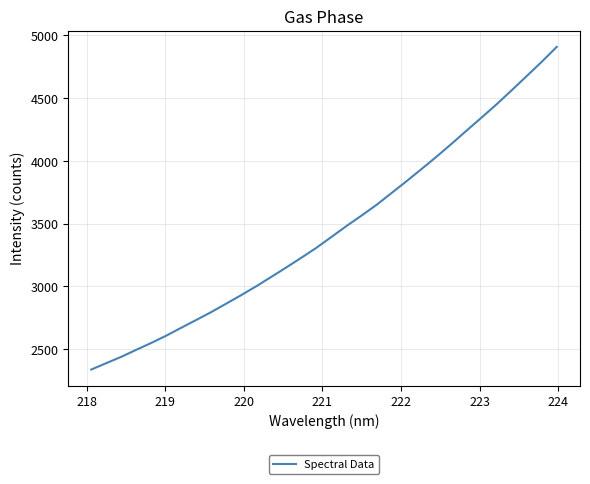

Reading left to right, transcribe all the data shown in this chart.

2338.5	2389.6	2440.1	2496.1	2550.9	2609.1	2672.4	2734.5	2797.5	2865.0	2932.8	3003.5	3078.1	3153.6	3230.6	3309.8	3395.9	3482.8	3565.8	3651.3	3745.7	3839.9	3937.0	4035.5	4137.9	4243.0	4347.0	4452.4	4563.6	4676.4	4790.1	4908.8